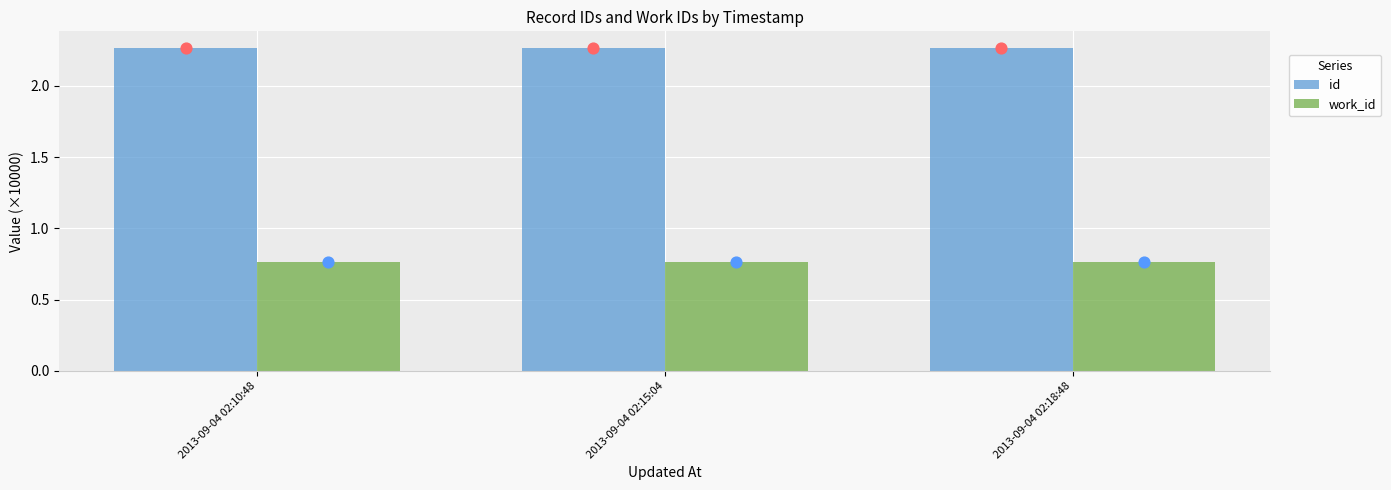

Which series contains the lowest Y value?

work_id